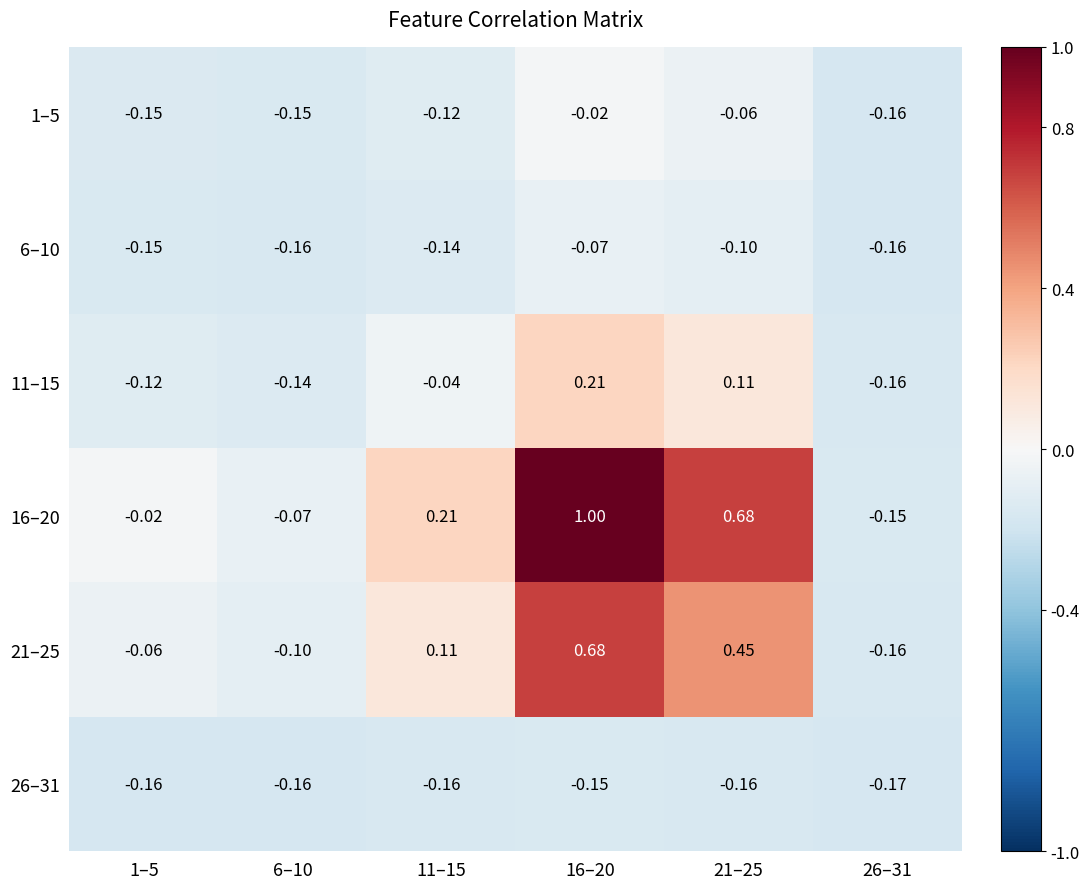

Is the value of 26–31 at 16–20 greater than the value of 6–10 at 26–31?

Yes